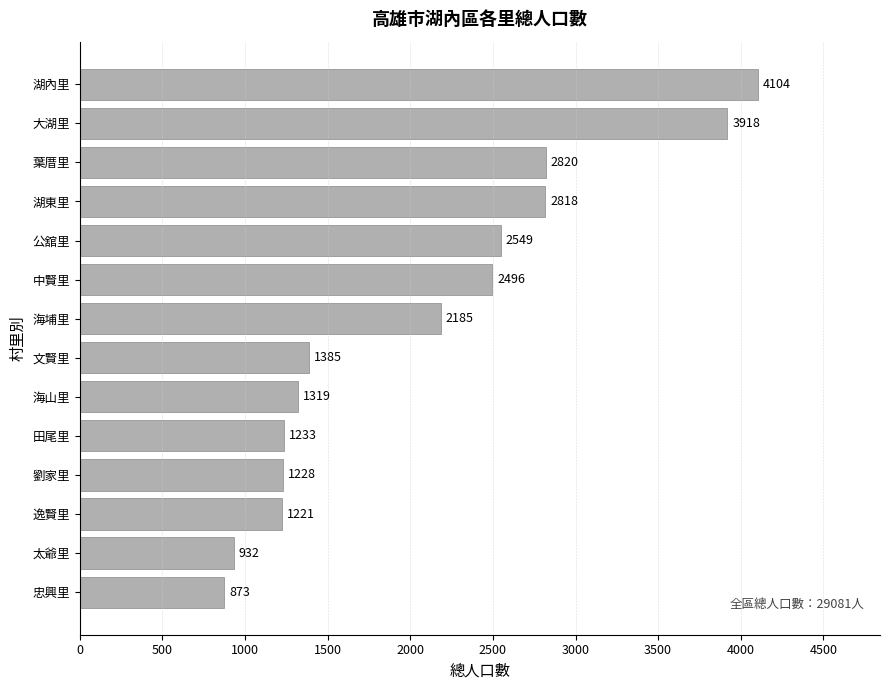

List the labels in order of value, largest first.

湖內里, 大湖里, 葉厝里, 湖東里, 公舘里, 中賢里, 海埔里, 文賢里, 海山里, 田尾里, 劉家里, 逸賢里, 太爺里, 忠興里